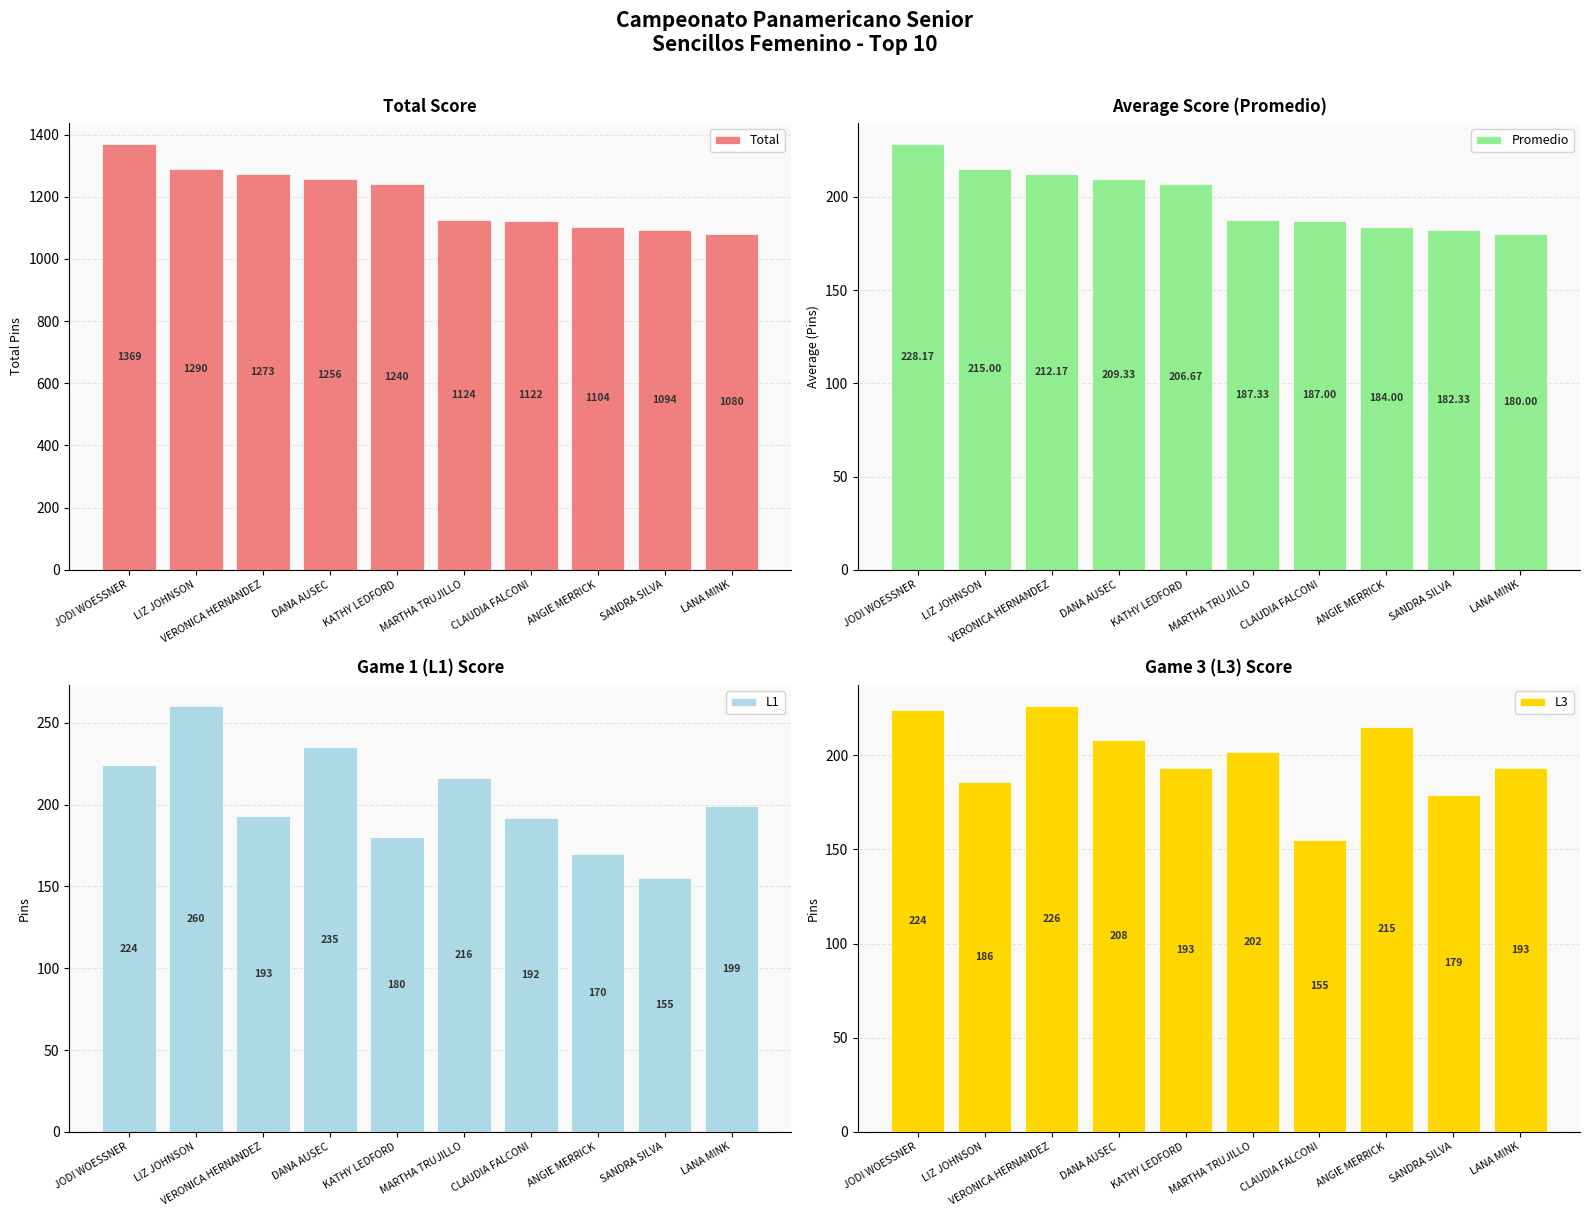

What are all the series names shown in the legend?

Total, Promedio, L1, L3